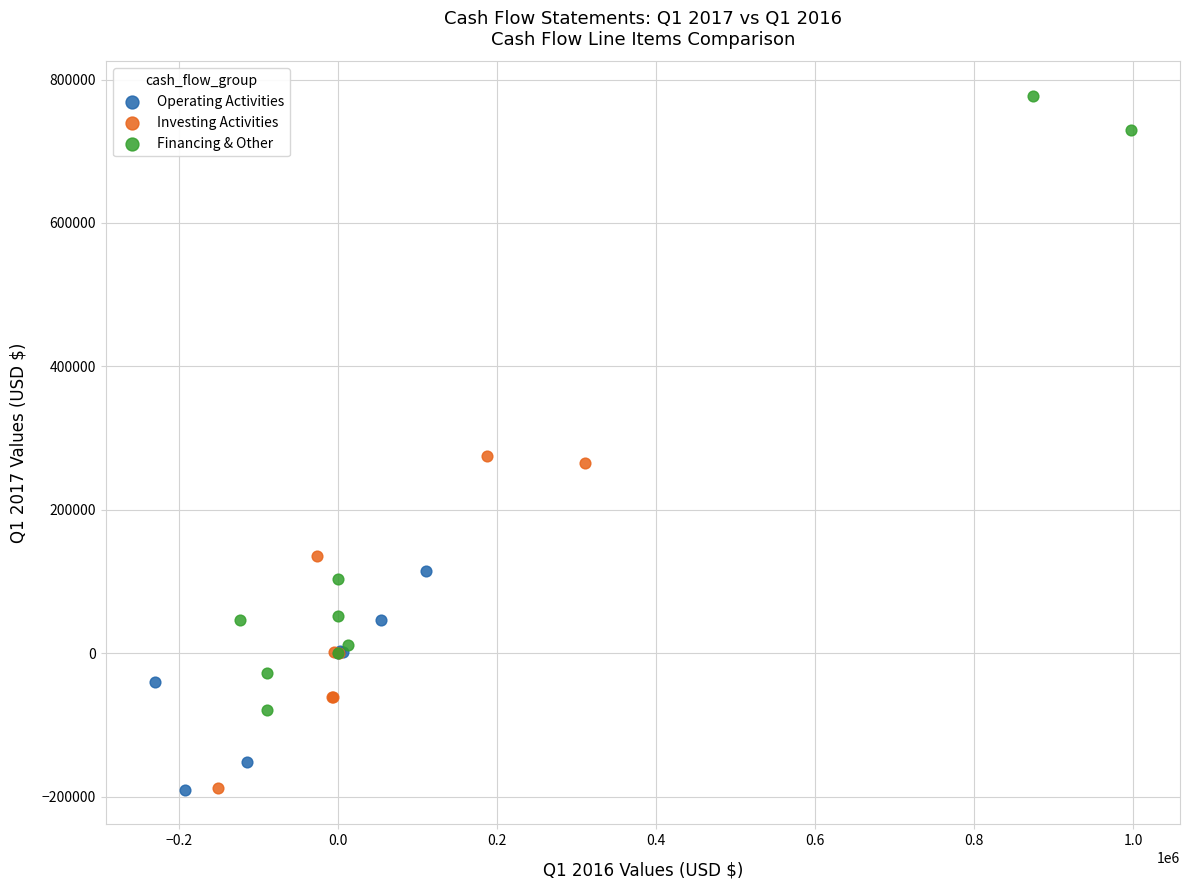

Which series has the widest spread of Y values?

Financing & Other